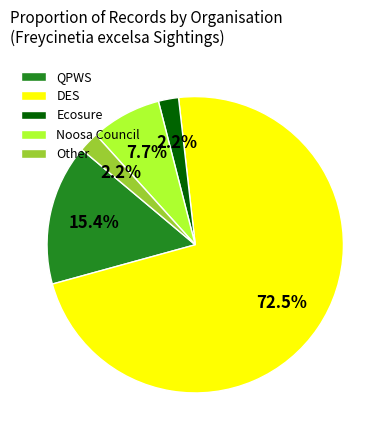

Does Other account for over 50% of the chart?

No